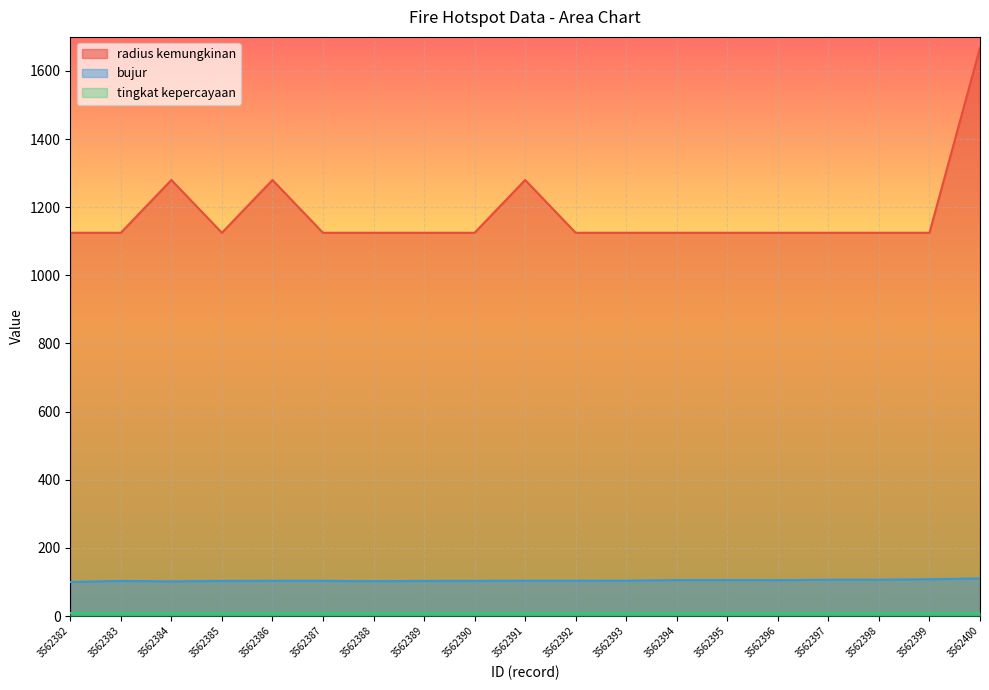

Is the value of radius kemungkinan at 3562383 greater than the value of bujur at 3562387?

Yes